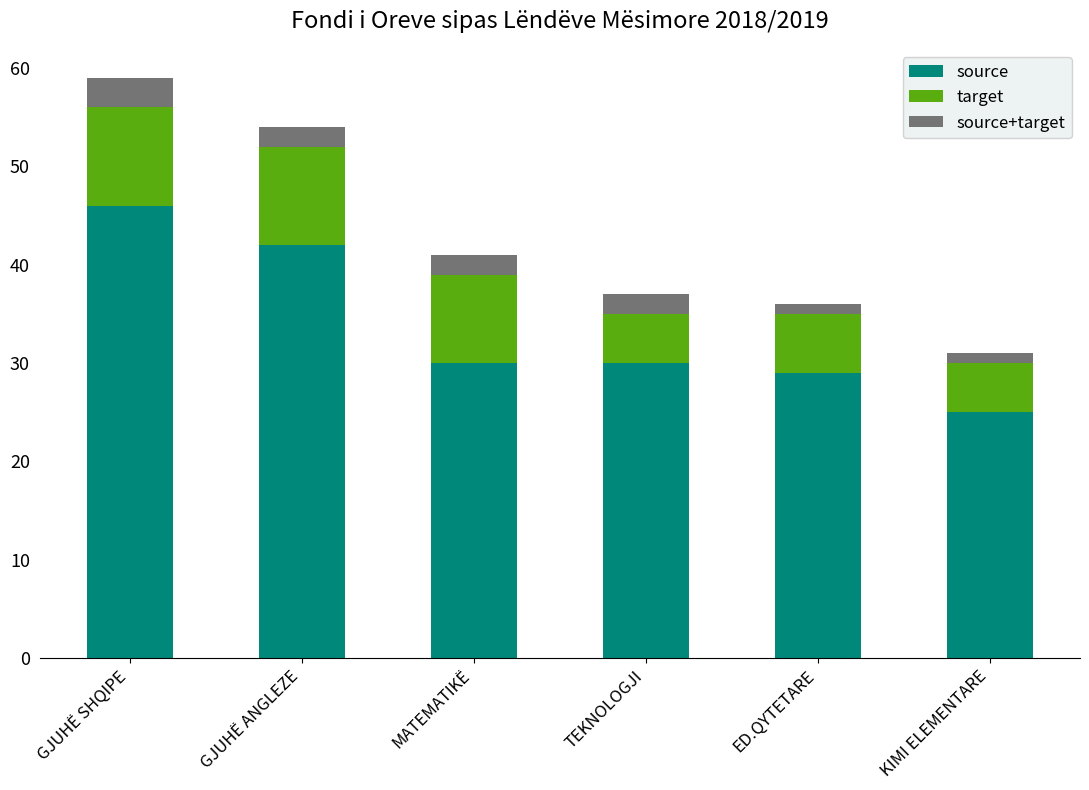

Which category has the highest value in the source series?

GJUHË SHQIPE